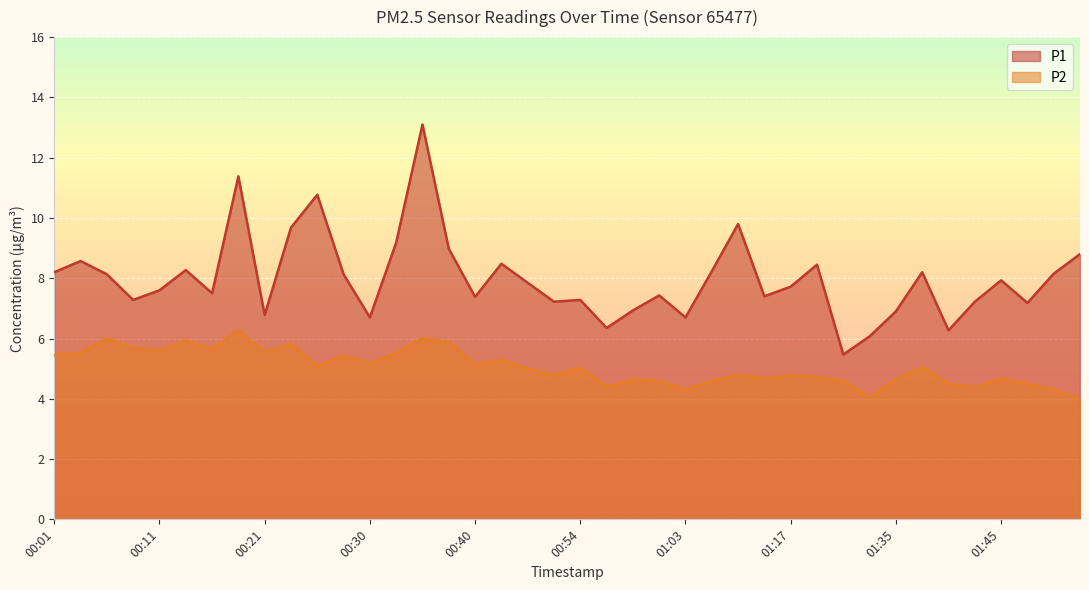

What is the maximum value for P1?

13.1